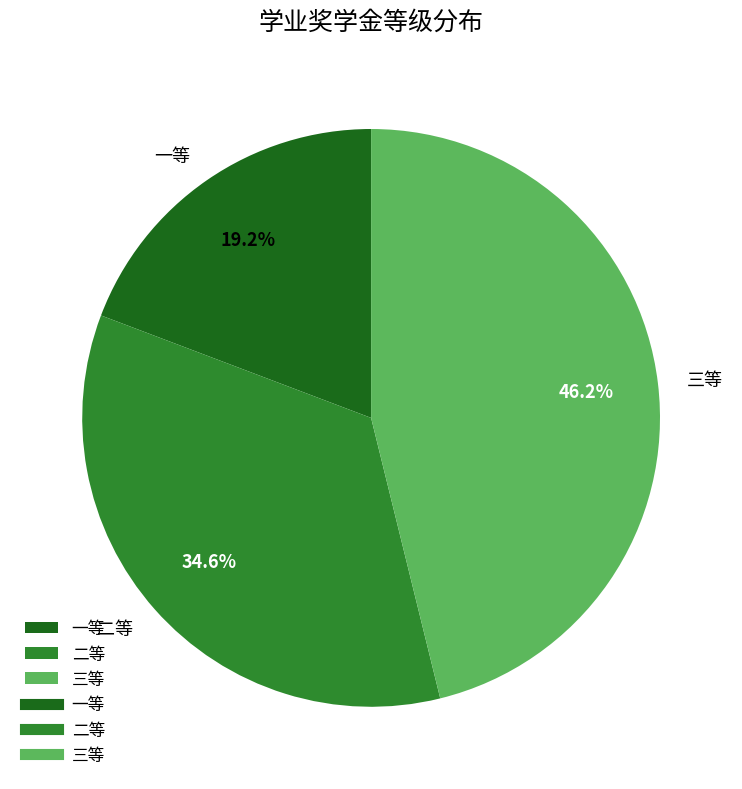

To the nearest percent, what is the difference between the largest and smallest slice percentages?

27%